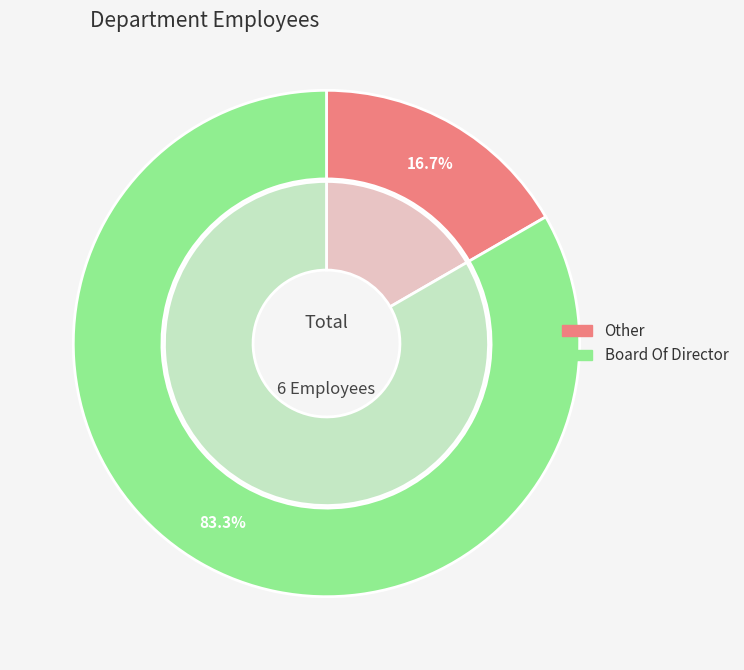

Which slice is the smallest?

Other